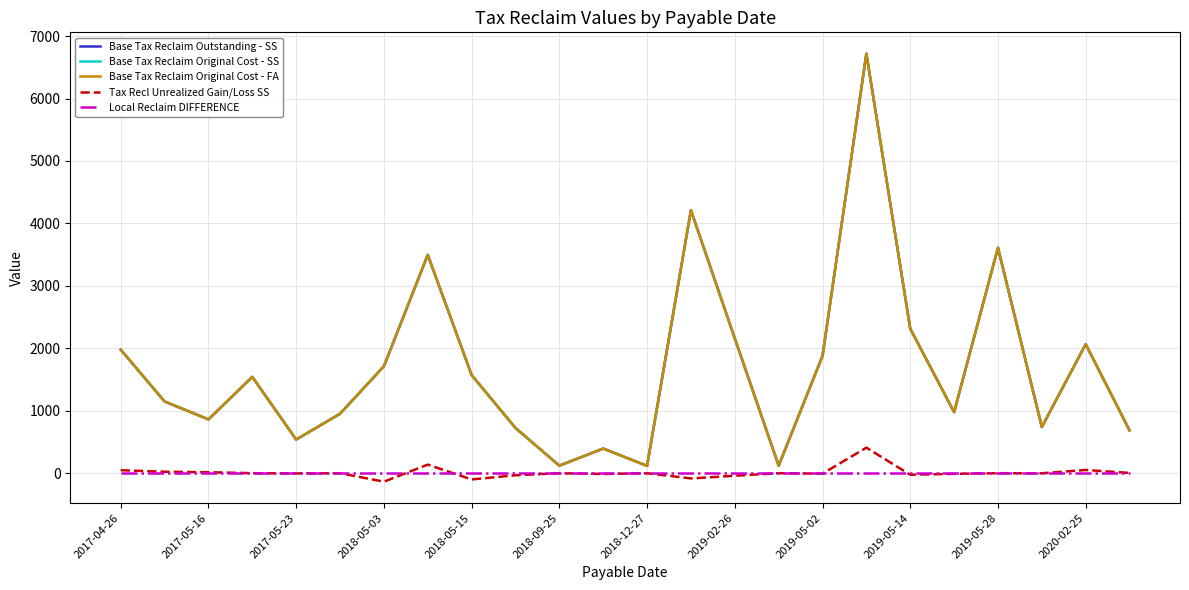

True or false: Base Tax Reclaim Original Cost - SS and Tax Recl Unrealized Gain/Loss SS cross at least once.

False